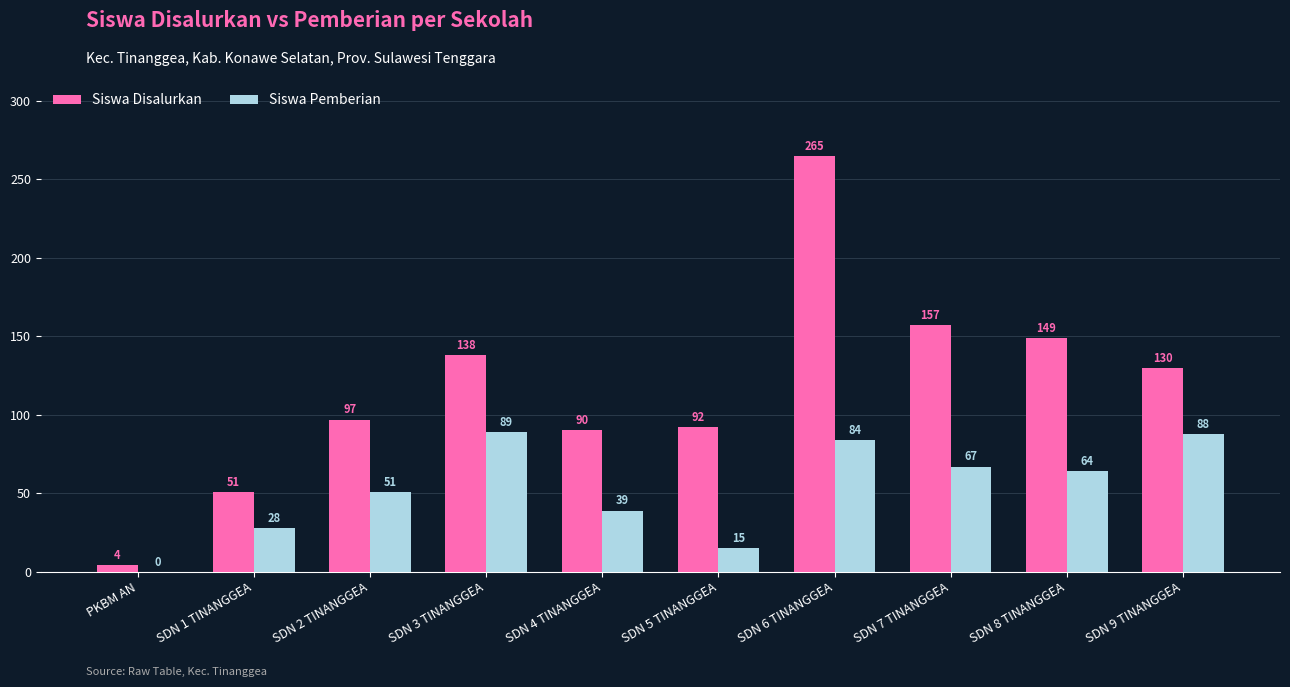

Which series has the widest spread of values?

Siswa Disalurkan